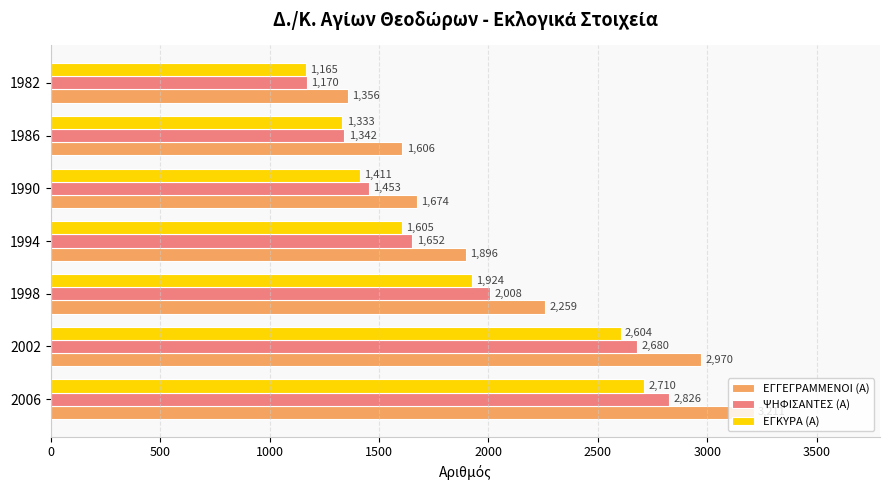

Where is ΨΗΦΙΣΑΝΤΕΣ (Α) nearest to the value 1998?

1998